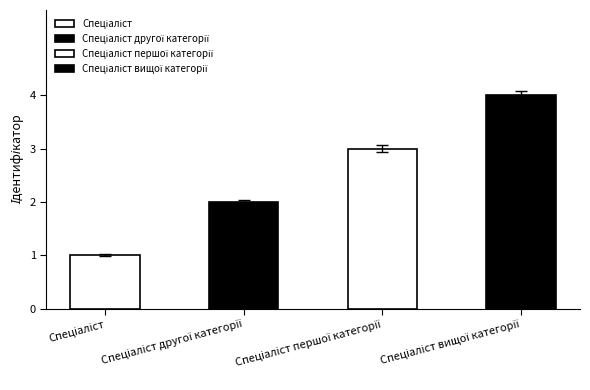

Rank the categories by value from highest to lowest.

Спеціаліст вищої категорії, Спеціаліст першої категорії, Спеціаліст другої категорії, Спеціаліст